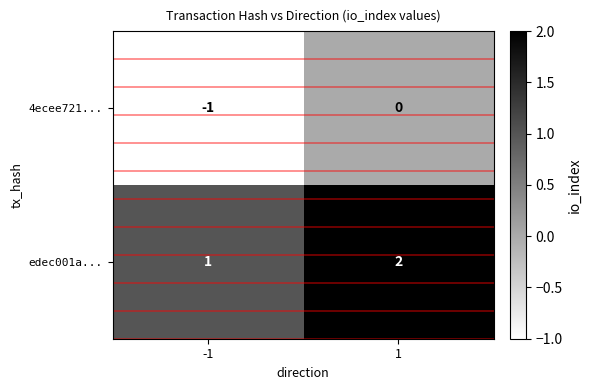

Reading left to right, transcribe all the data shown in this chart.

4ecee721...: -1	0
edec001a...: 1	2